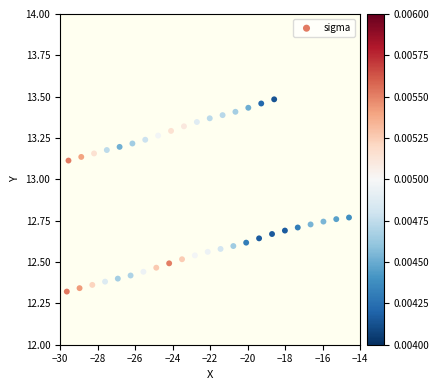

What is the range of X values (max minus min)?

15.1